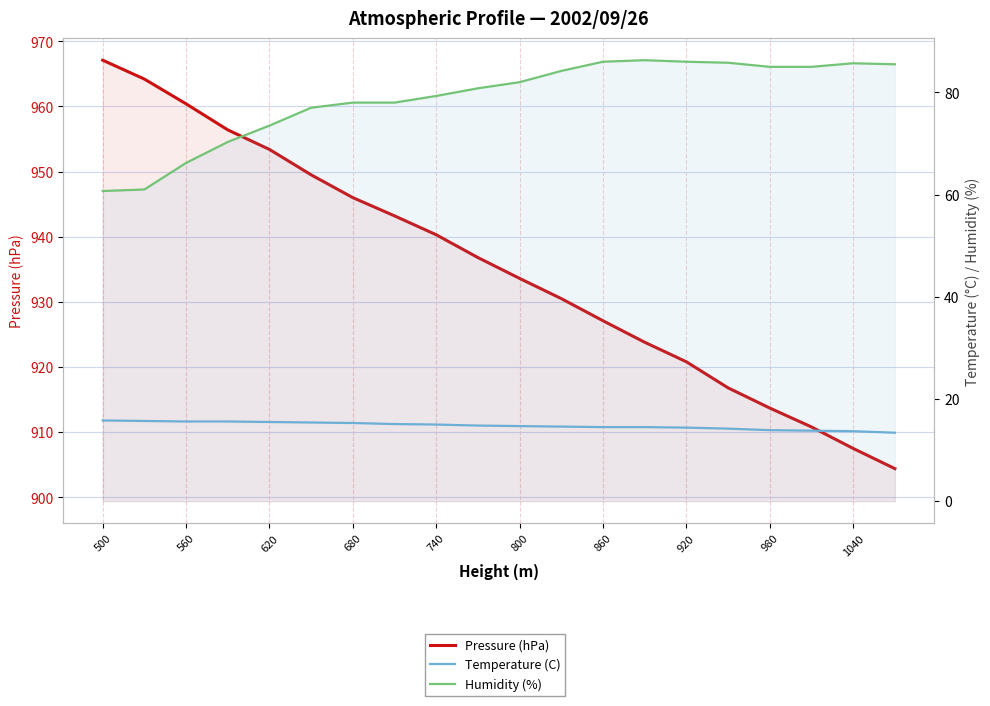

How many lines are shown in the chart?

3